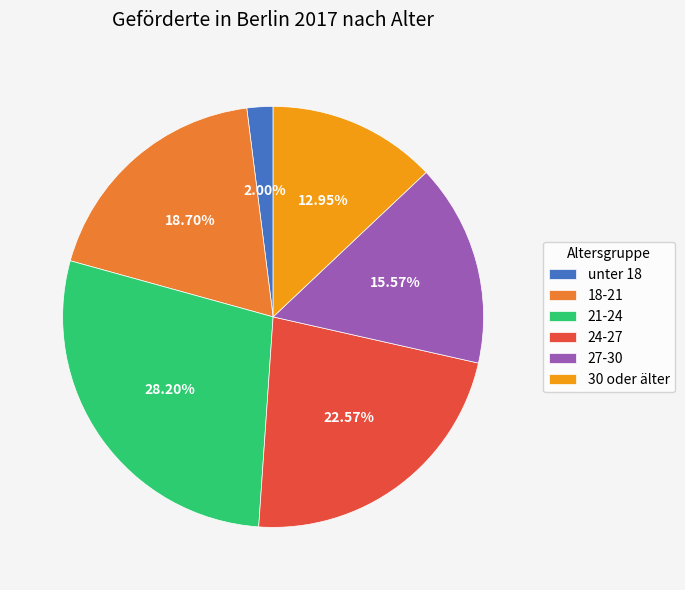

Rank the categories by value from lowest to highest.

unter 18, 30 oder älter, 27-30, 18-21, 24-27, 21-24